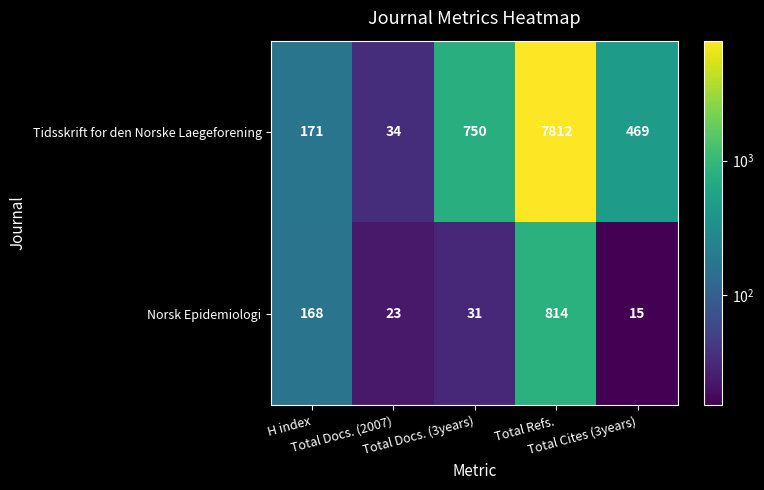

List the series in order of their peak value, lowest first.

Norsk Epidemiologi, Tidsskrift for den Norske Laegeforening